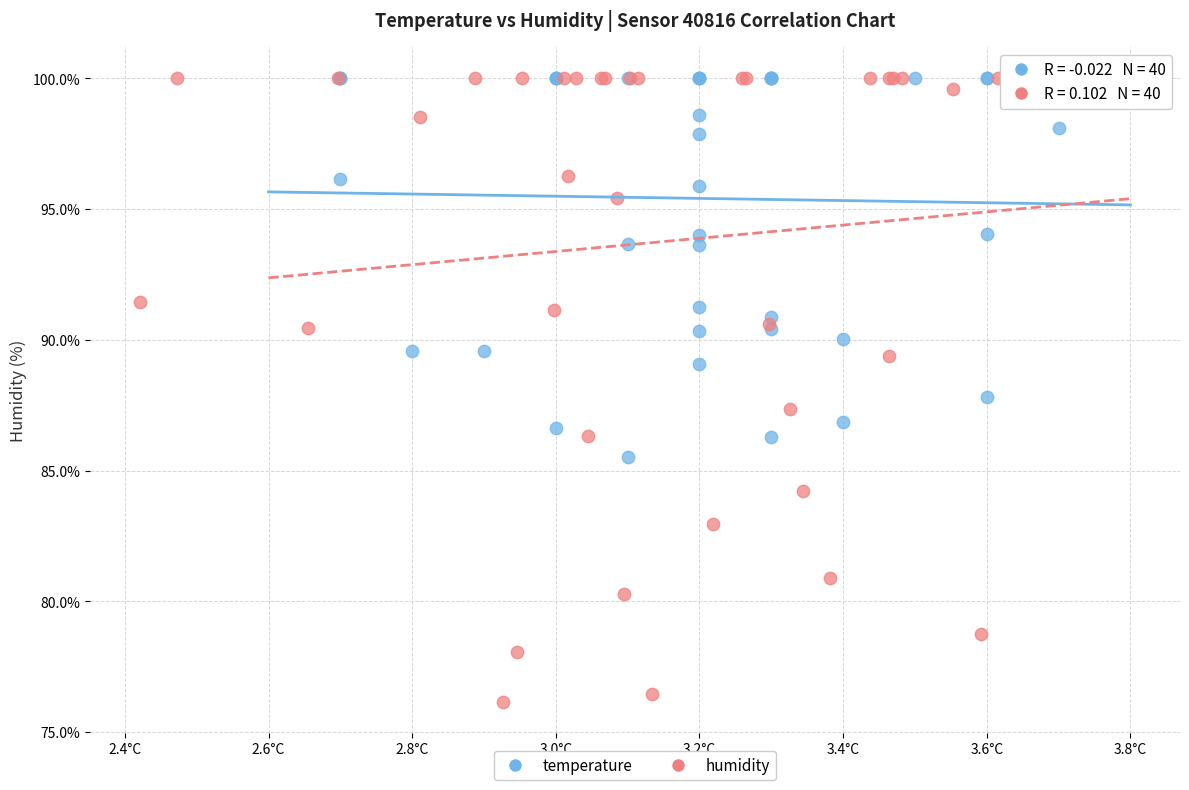

Which series has the widest spread of Y values?

humidity